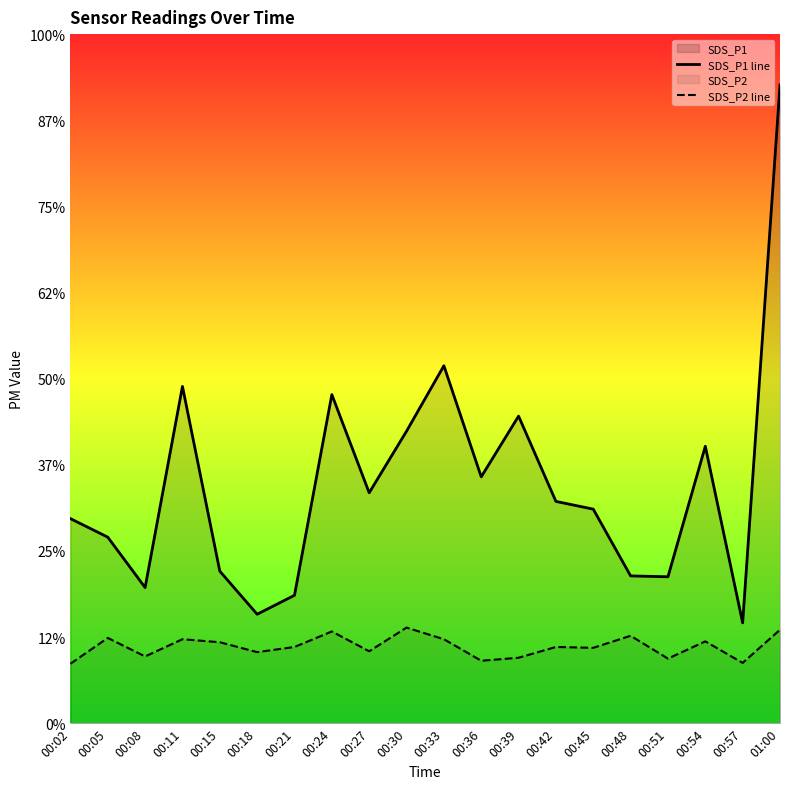

True or false: SDS_P2 line and SDS_P1 line intersect in this chart.

False